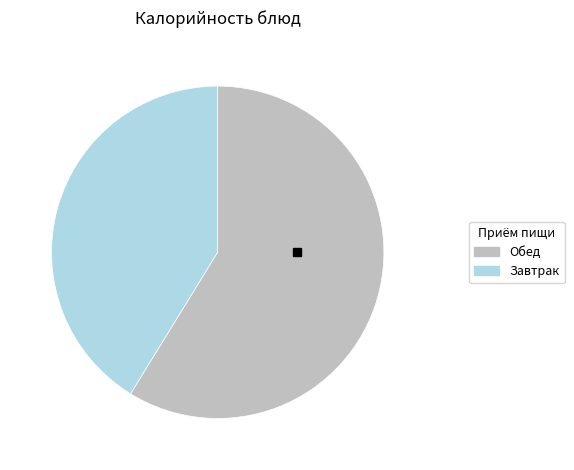

Does any single category account for the majority?

Yes